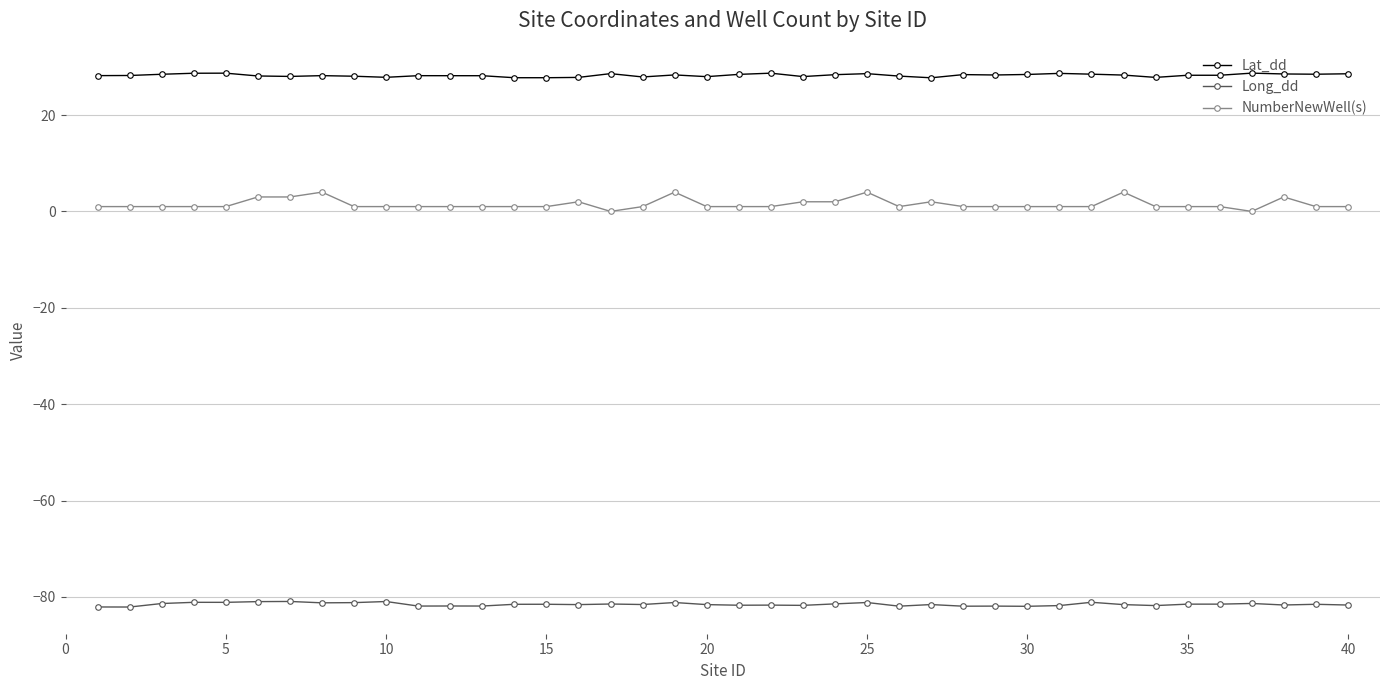

At how many categories does at least one series exceed 10?

40